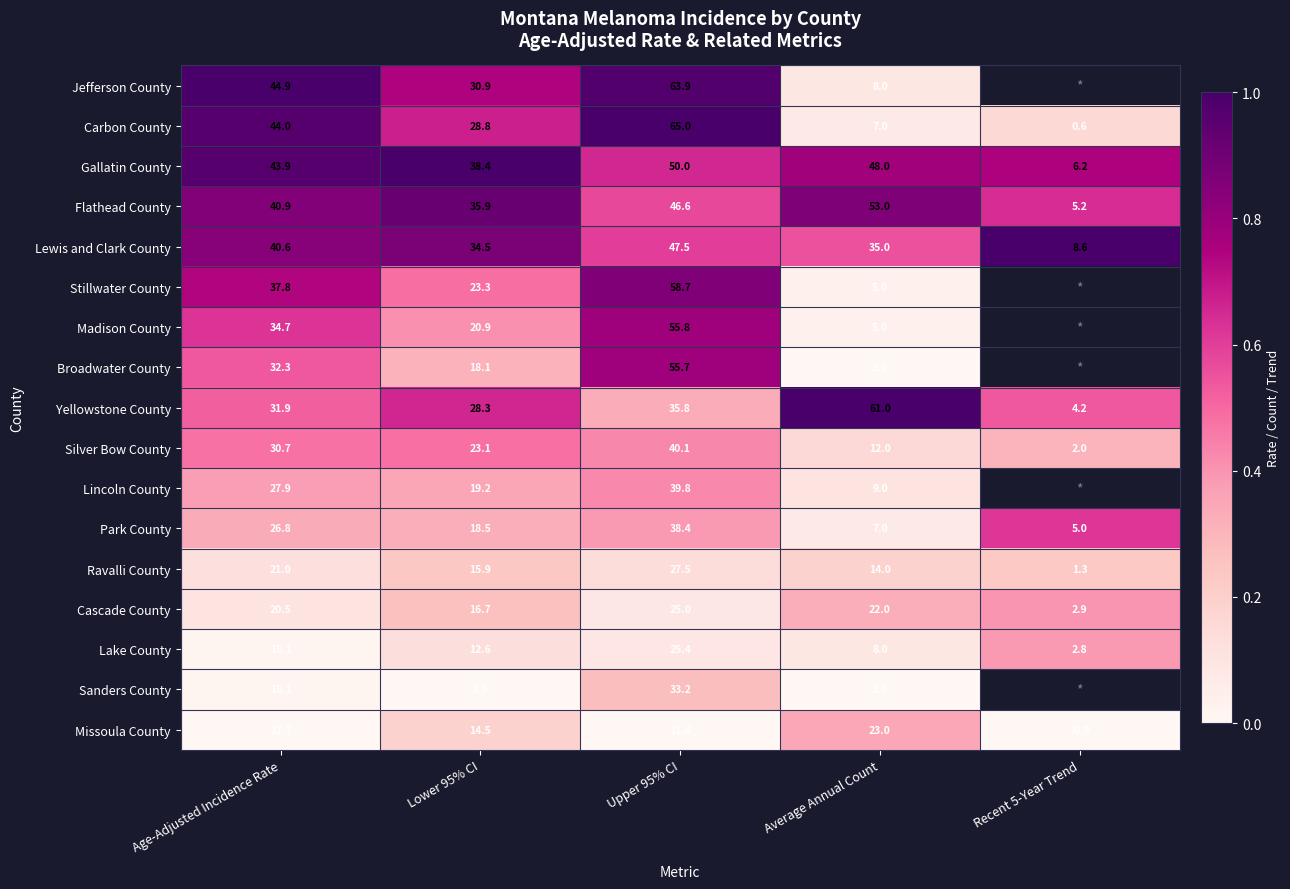

Rank the categories by Missoula County value from lowest to highest.

Recent 5-Year Trend, Lower 95% CI, Age-Adjusted Incidence Rate, Upper 95% CI, Average Annual Count